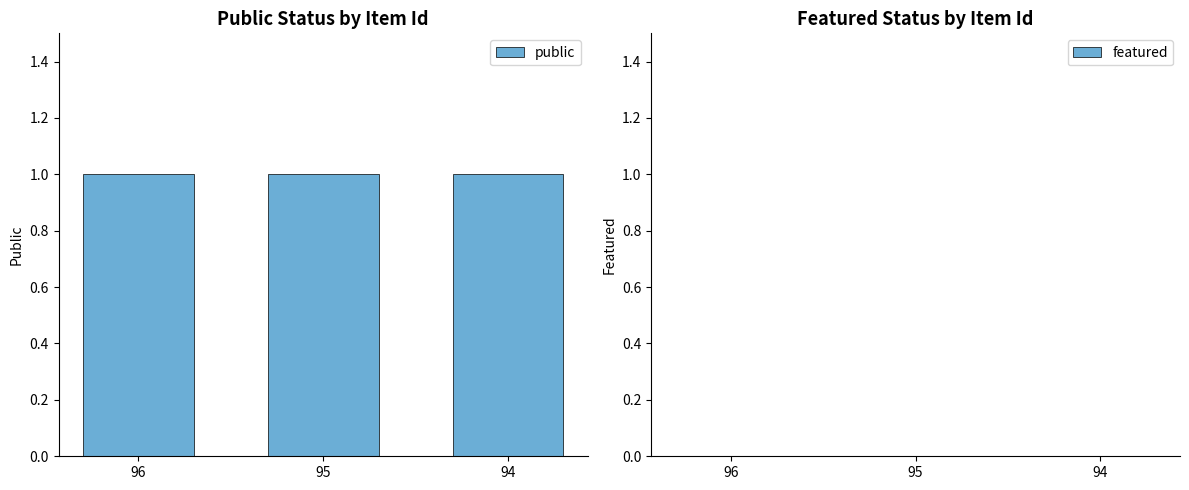

At which category does the chart reach its peak across all series?

96